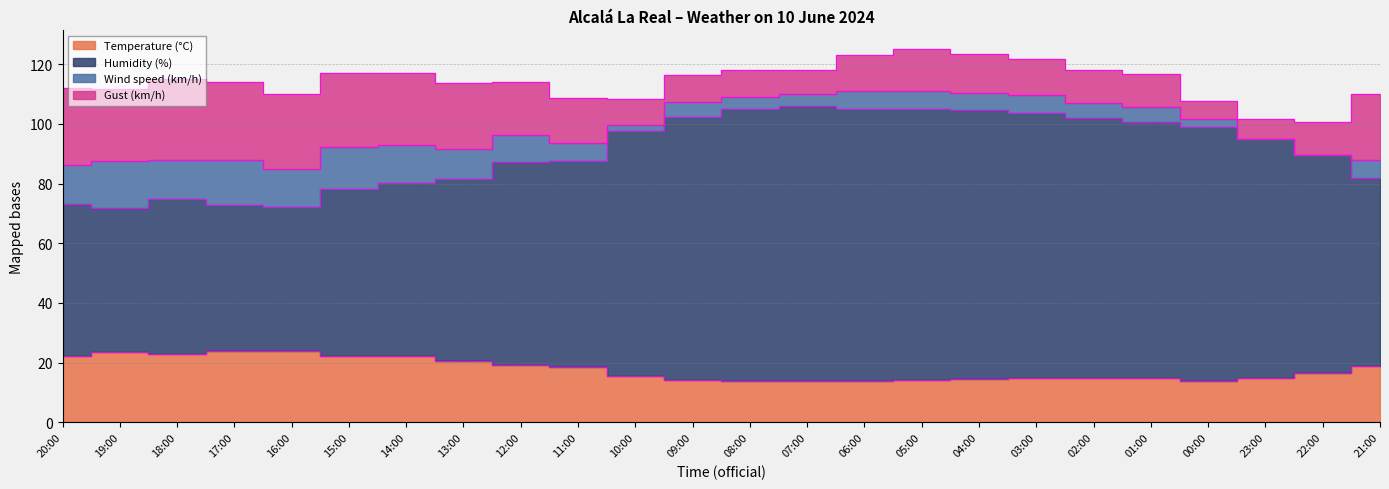

True or false: Humidity (%) and Temperature (°C) cross at least once.

False